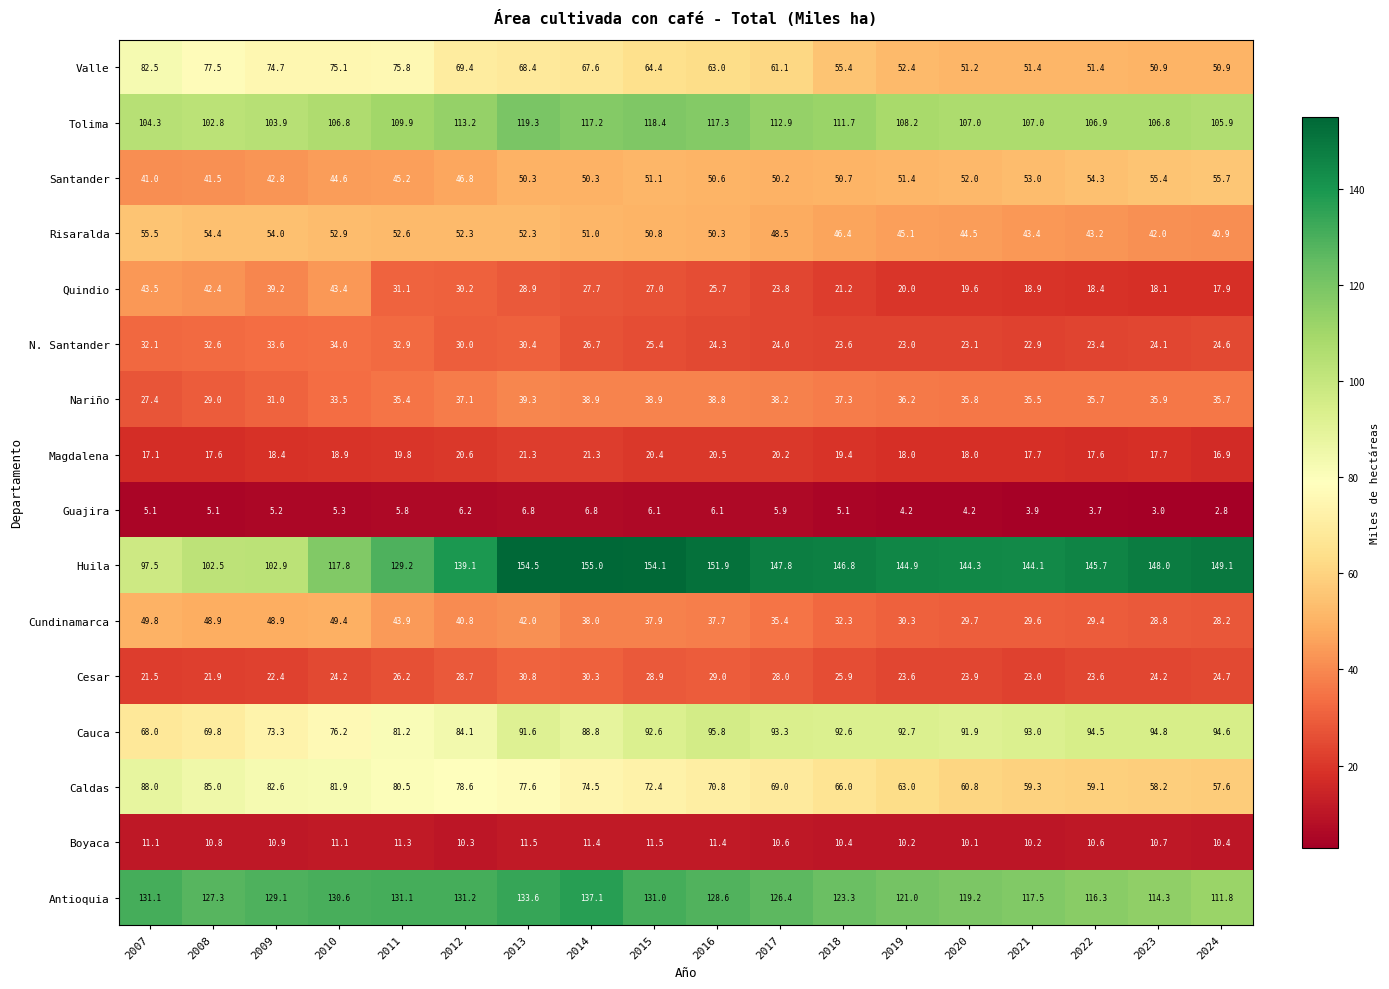

Rank the series at 2015 from highest to lowest value.

Huila, Antioquia, Tolima, Cauca, Caldas, Valle, Santander, Risaralda, Nariño, Cundinamarca, Cesar, Quindio, N. Santander, Magdalena, Boyaca, Guajira